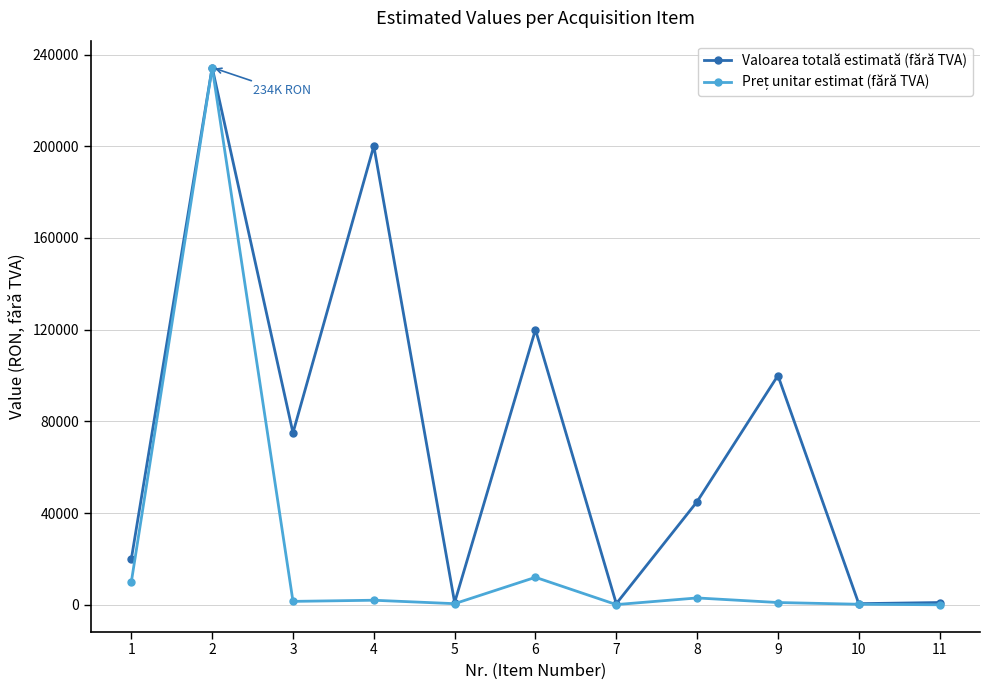

What is the highest value of the Valoarea totală estimată (fără TVA) series?

234324